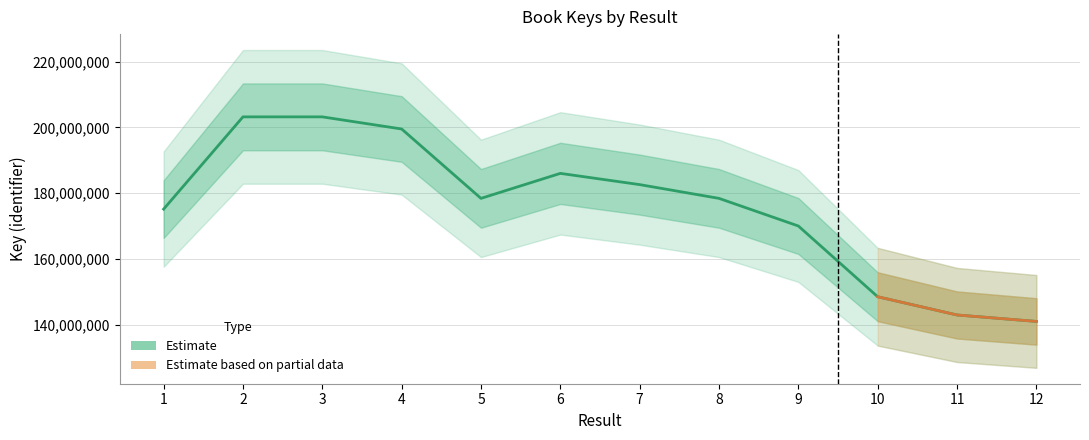

Count the number of categories in the chart.

12